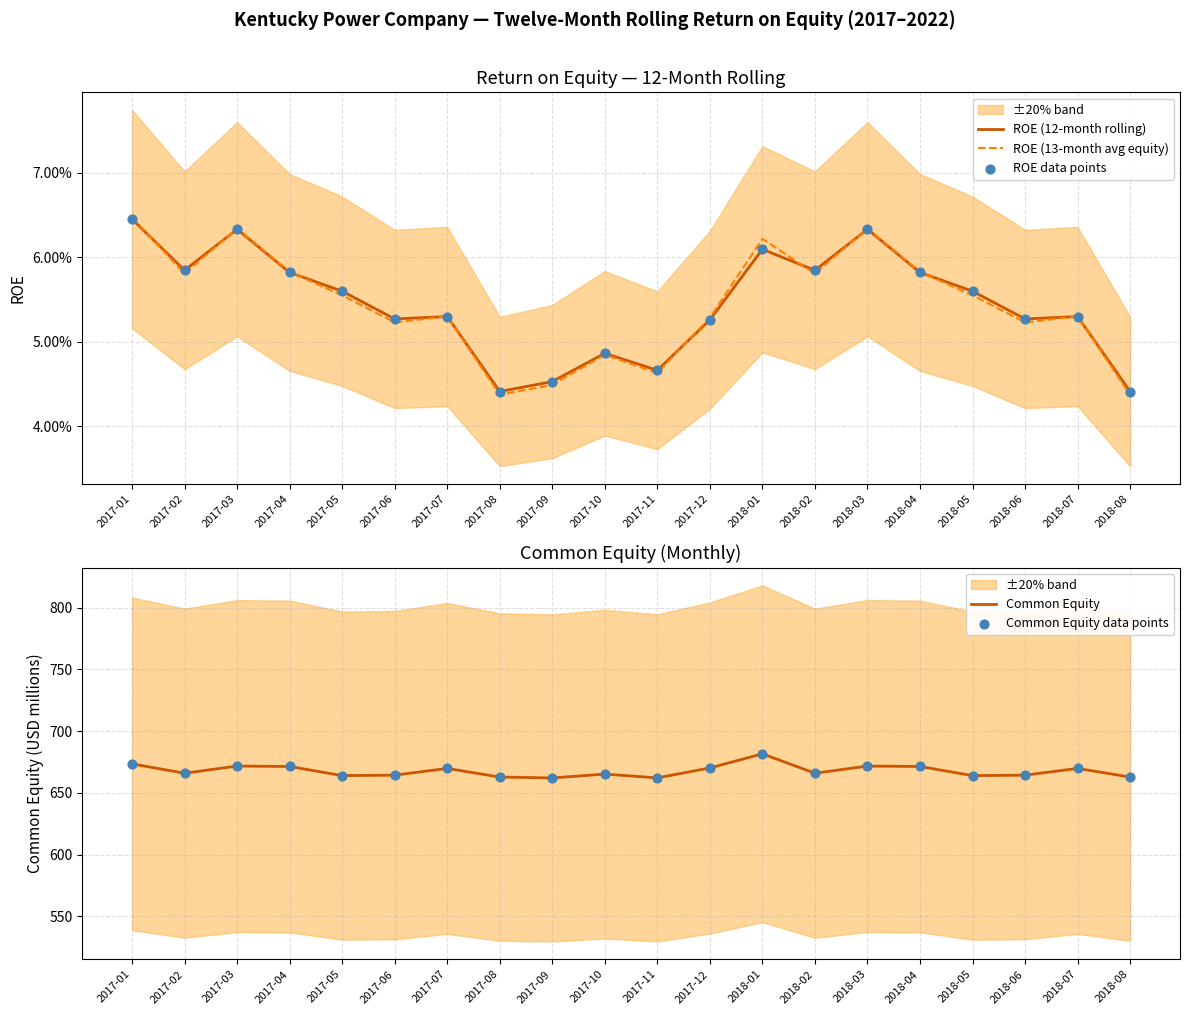

Which series reaches the minimum Y coordinate?

ROE (13-month avg equity)